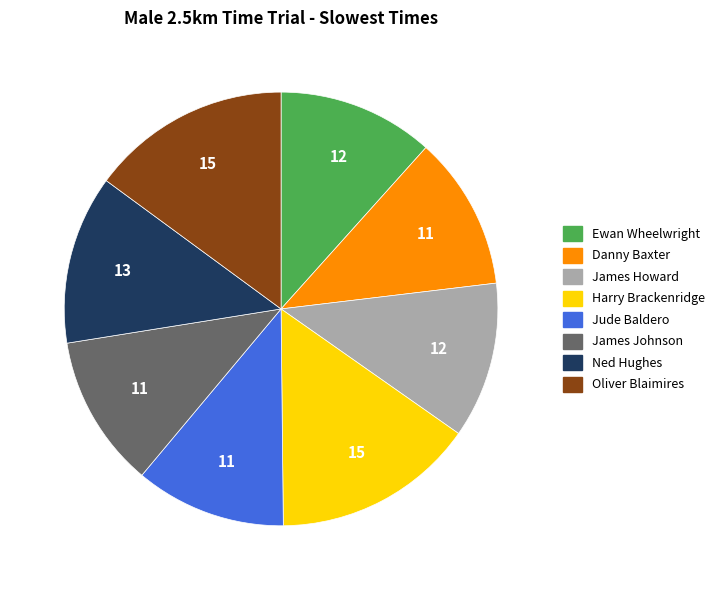

Combined, do Ewan Wheelwright and Jude Baldero account for over 50%?

No